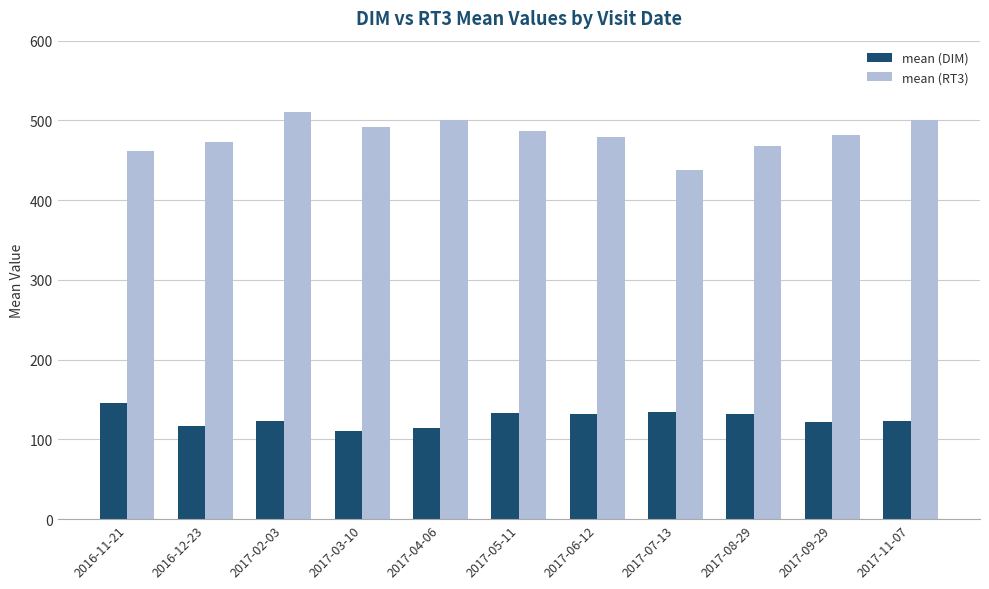

What is the difference between the maximum and minimum values in the mean (DIM) series?

35.0